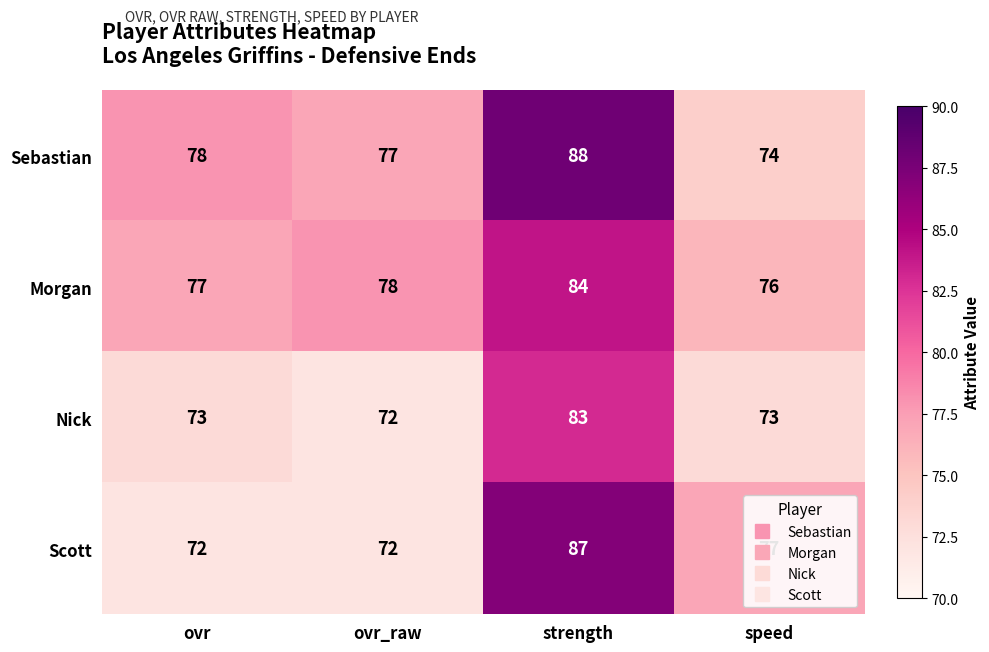

What is the maximum value shown in the chart?

88